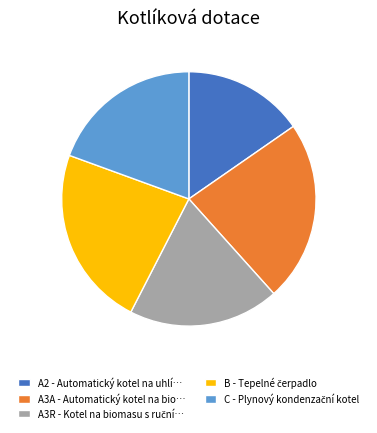

The A3A - Automatický kotel na bio… slice represents 35% of the pie. True or false?

False